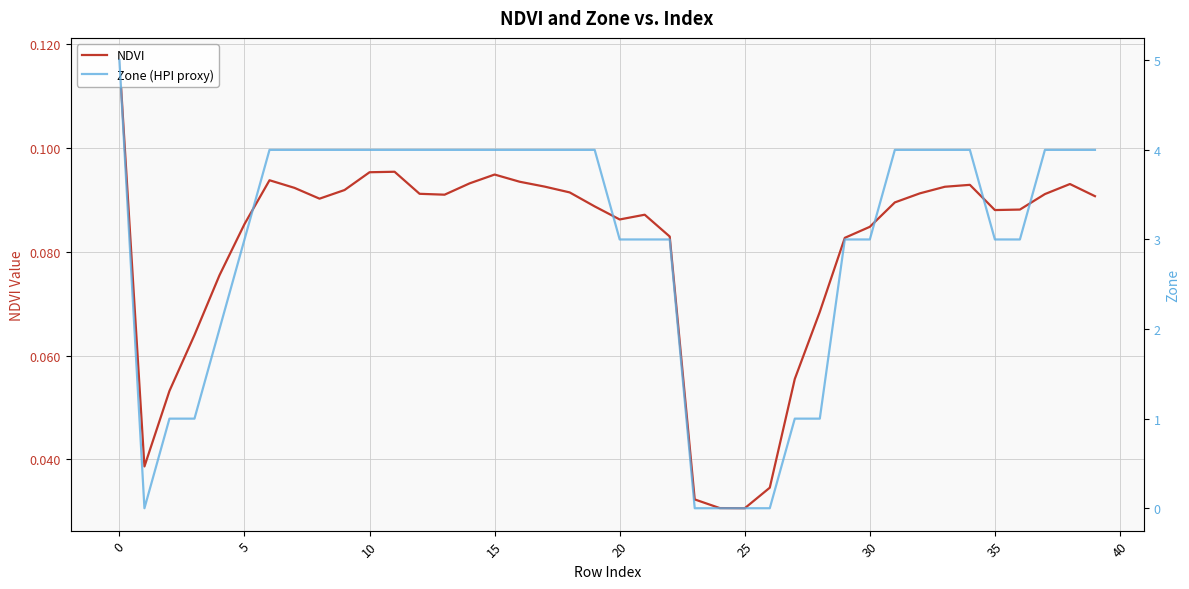

What is the label of the 29th point from the right?

11